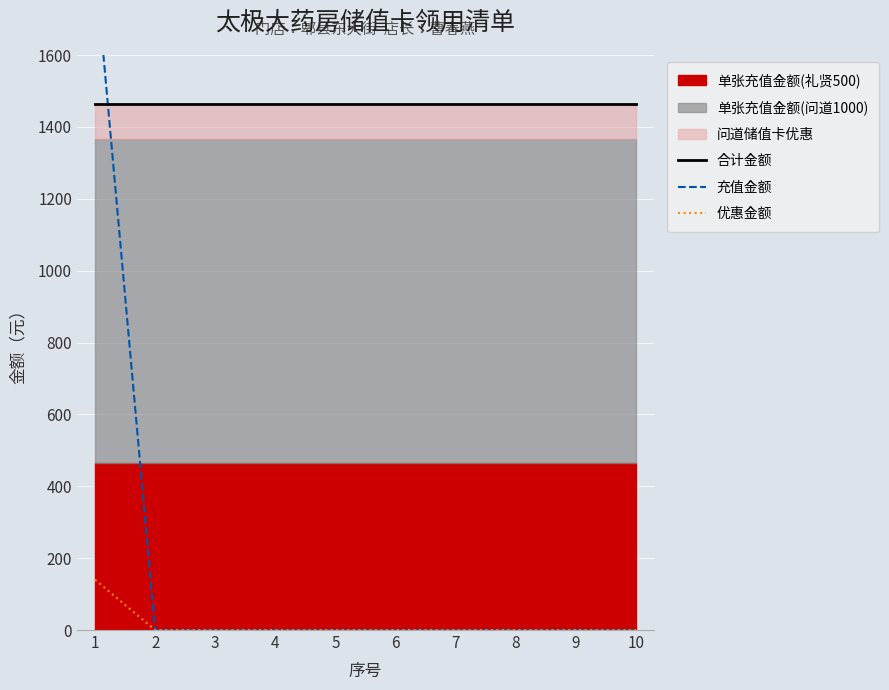

What is the average value of the 优惠金额 series?

14